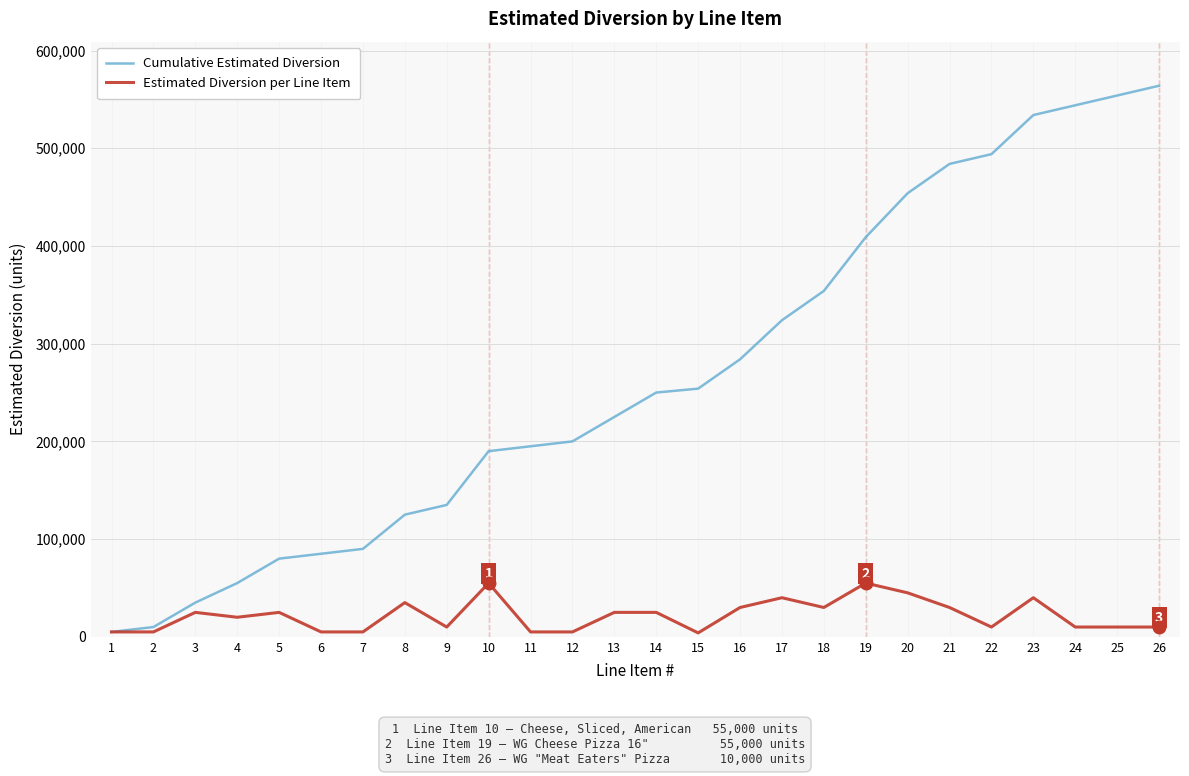

List the series in order of their overall mean, lowest first.

Estimated Diversion per Line Item, Cumulative Estimated Diversion